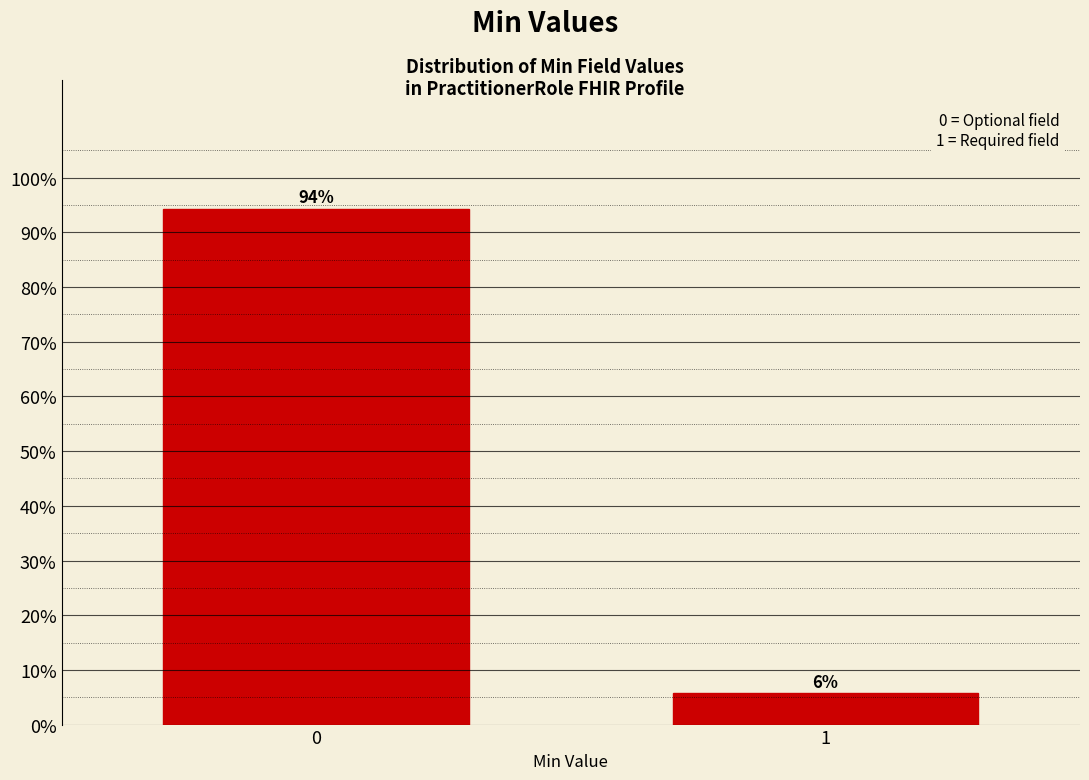

List the labels in order of value, smallest first.

1, 0